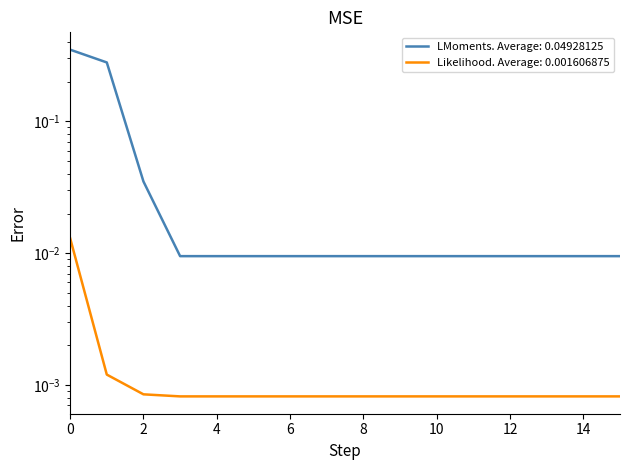

Which series changed the most between 4 and 15?

LMoments